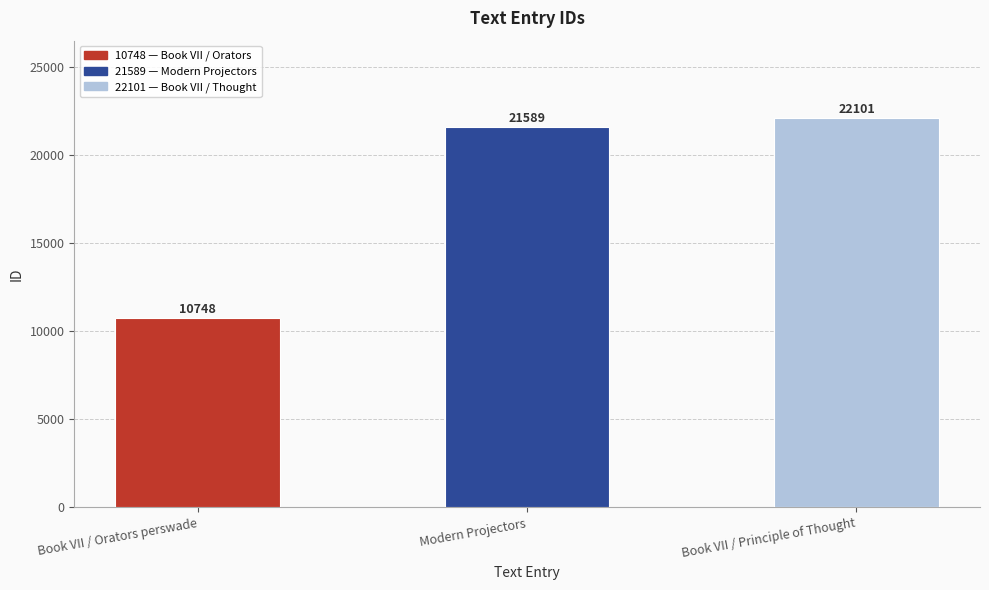

What is the label of the 1st bar from the left?

Book VII / Orators perswade